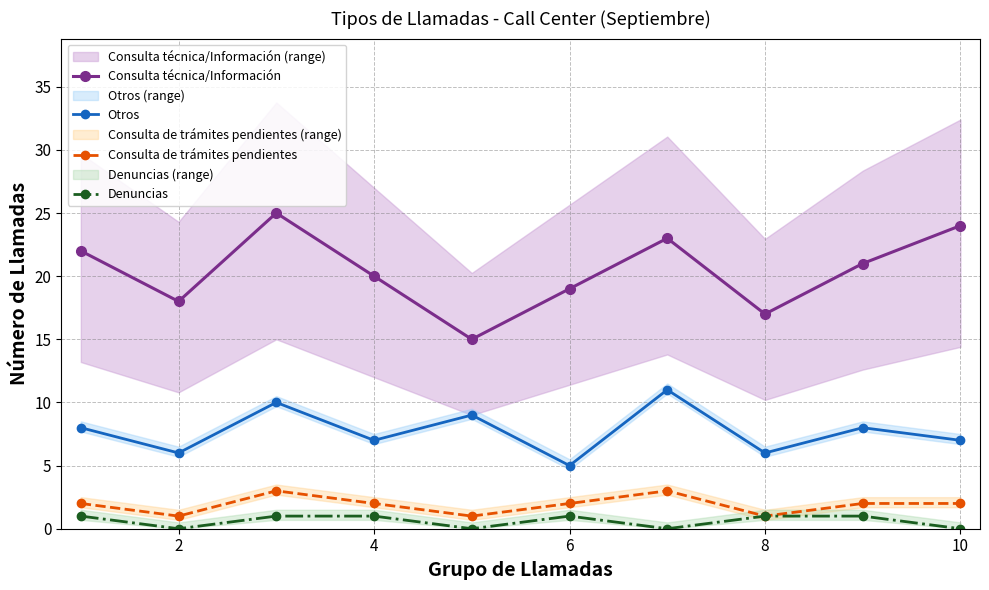

What is the sum of all Consulta de trámites pendientes values?

19